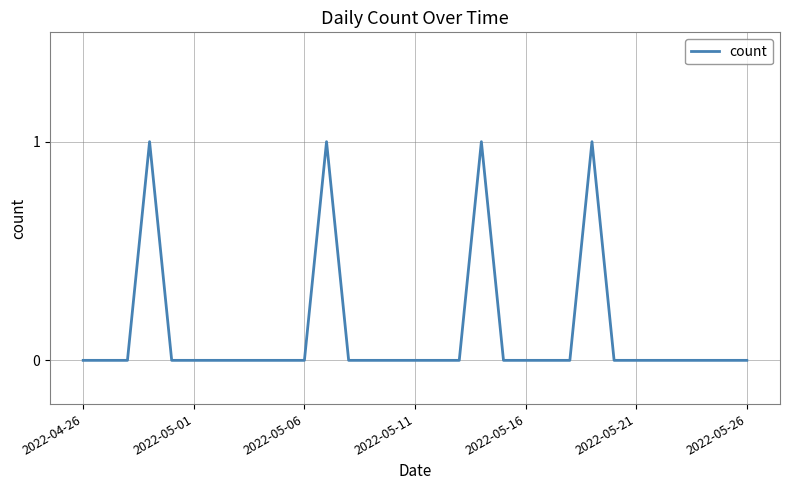

The value at 2022-05-16 is 0. True or false?

True